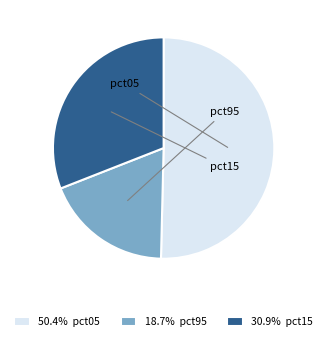

Is there any slice that represents more than half of the pie?

Yes